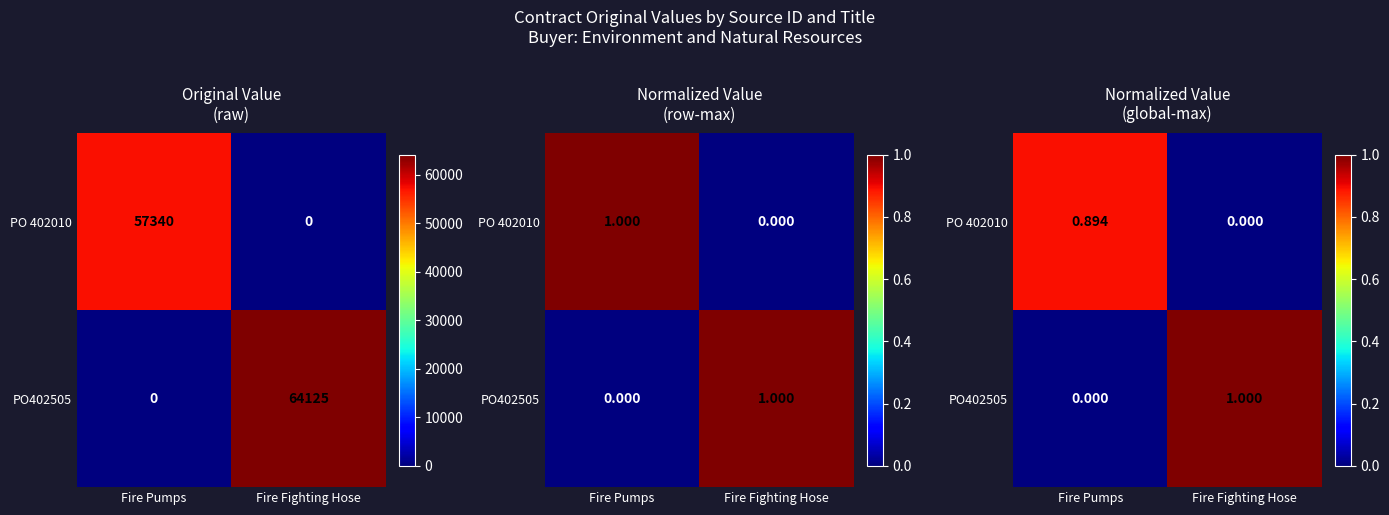

Is it true that PO 402010 equals 0.5 at Fire Pumps?

False